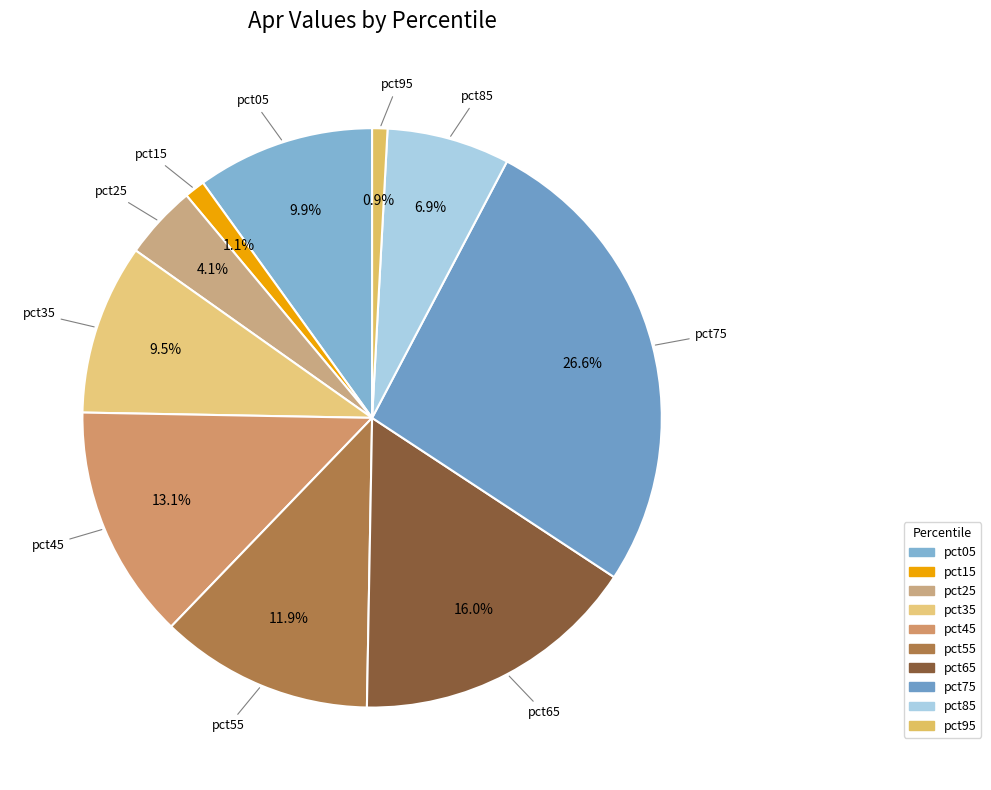

Which has a higher value, pct55 or pct45?

pct45